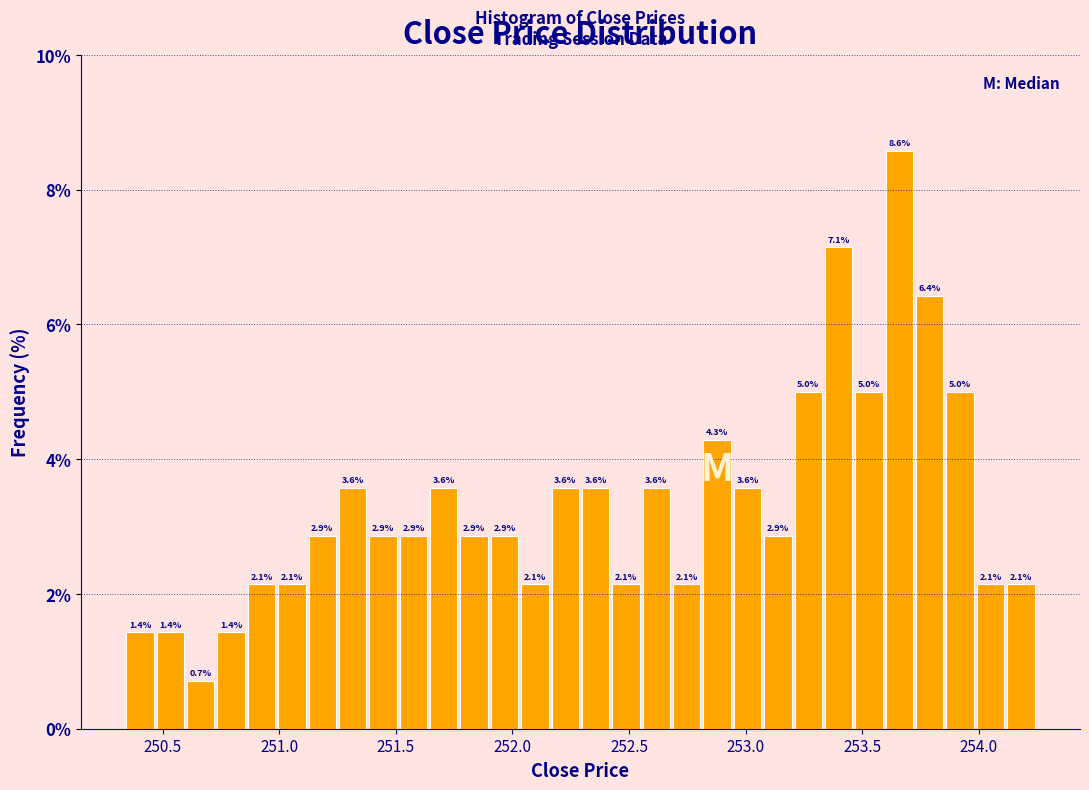

Read against the x-axis, roughly where is the centre of the tallest bar?

253.65